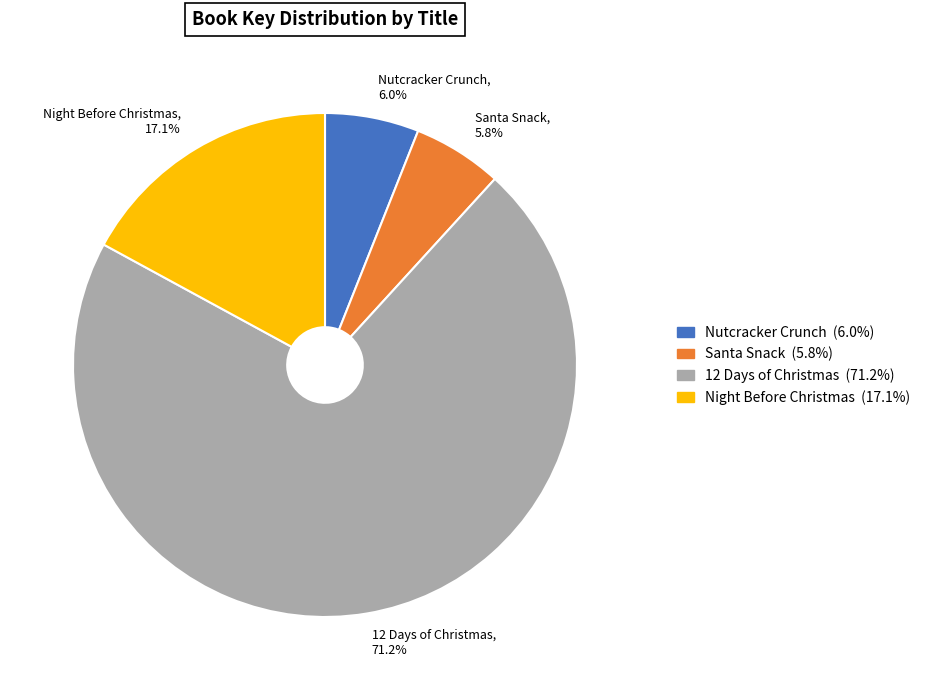

True or false: Nutcracker Crunch accounts for 6% of the total.

True